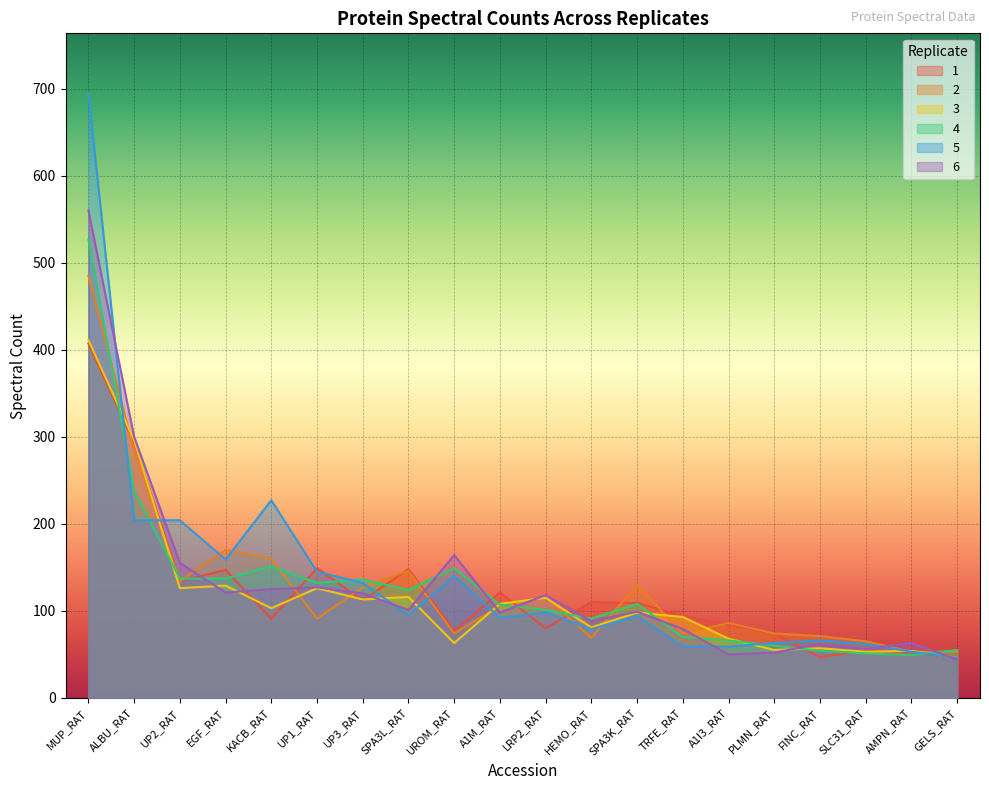

Reading left to right, extract all data points from this chart.

1: 407	293	134	147	91	149	112	148	77	121	80	110	109	94	84	74	47	54	52	46
2: 485	284	134	170	160	91	127	146	74	106	116	69	130	74	86	74	71	65	53	53
3: 411	296	126	129	103	126	113	116	63	108	115	81	98	93	68	55	57	53	54	46
4: 527	238	137	137	151	132	136	124	149	107	101	91	108	70	66	60	54	51	49	55
5: 694	204	204	159	227	145	132	95	140	92	98	79	94	59	59	63	66	62	53	46
6: 560	300	155	121	125	127	120	101	164	98	118	88	99	79	50	52	62	56	63	44